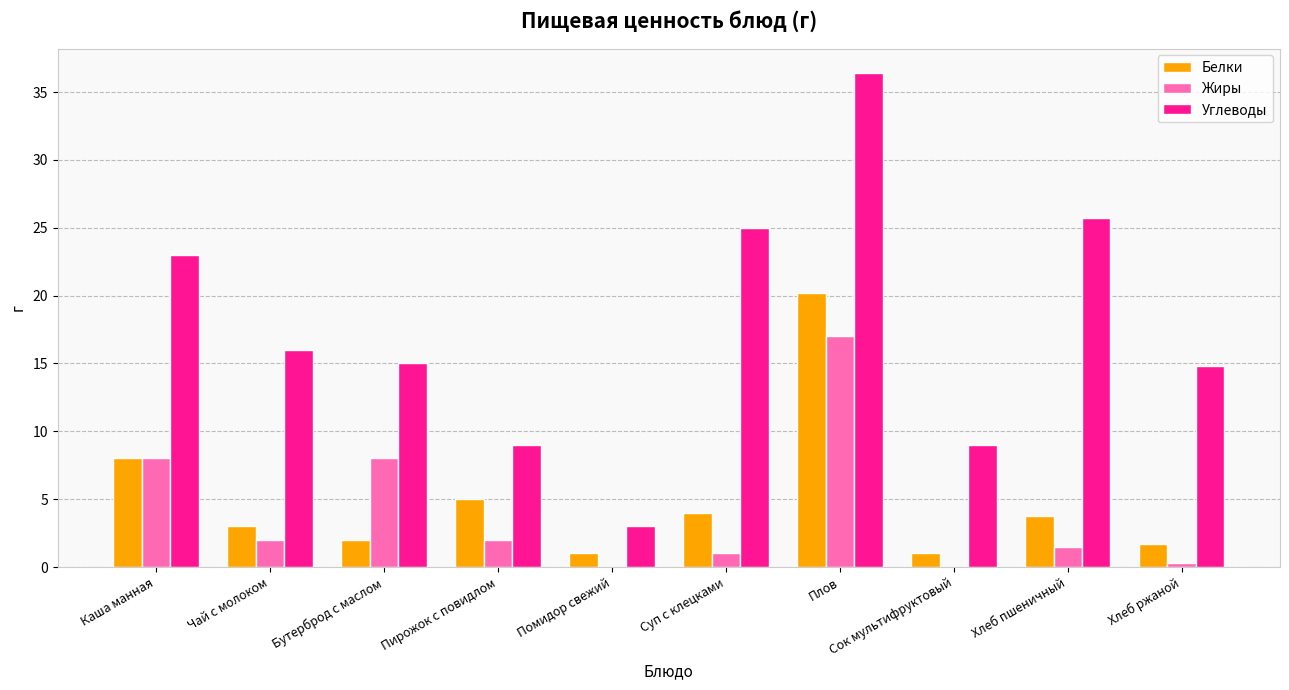

What is the highest value of the Жиры series?

17.0